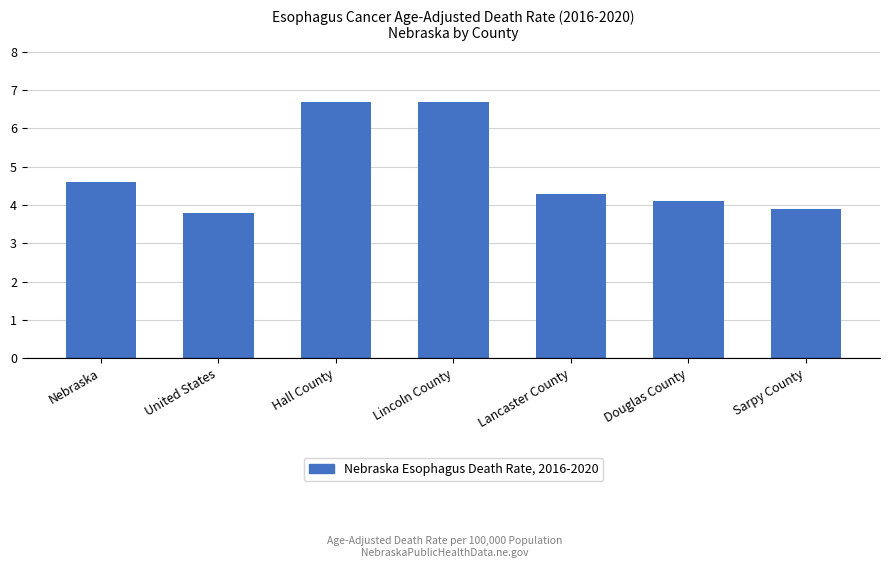

Reading right to left, list all the values displayed in this chart.

3.9	4.1	4.3	6.7	6.7	3.8	4.6